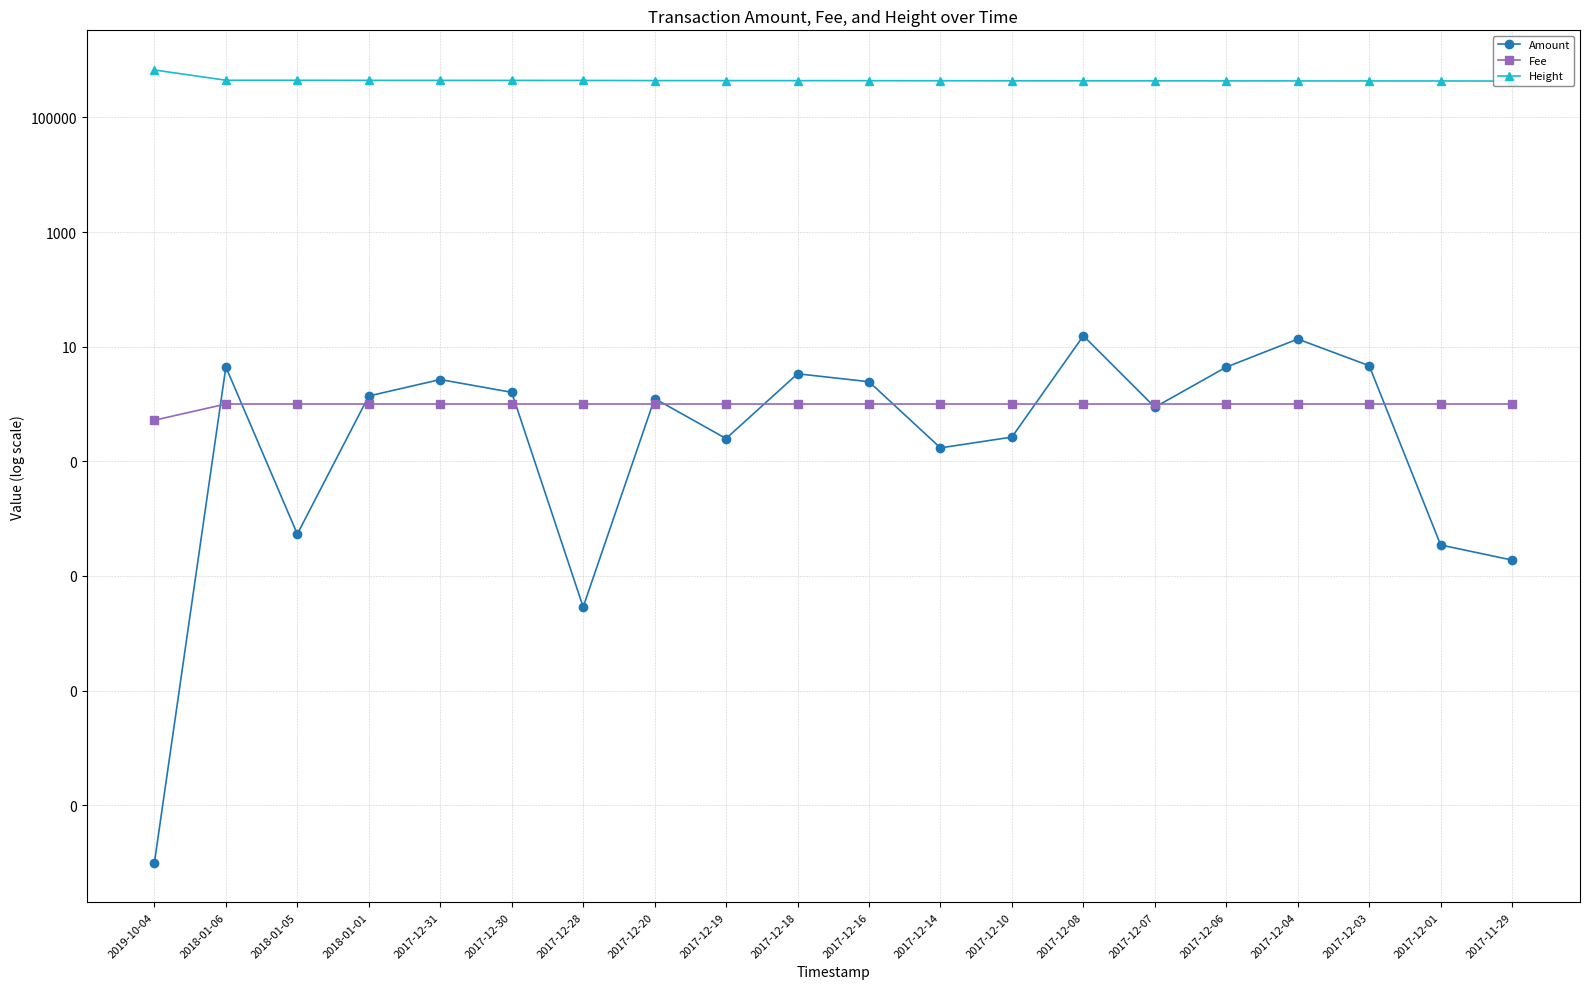

Reading right to left, what are all the values shown in this chart?

Amount: 2017-11-29=0.0	2017-12-01=0.0	2017-12-03=4.7	2017-12-04=13.6	2017-12-06=4.4	2017-12-07=0.9	2017-12-08=15.5	2017-12-10=0.3	2017-12-14=0.2	2017-12-16=2.4	2017-12-18=3.4	2017-12-19=0.2	2017-12-20=1.2	2017-12-28=0.0	2017-12-30=1.6	2017-12-31=2.7	2018-01-01=1.4	2018-01-05=0.0	2018-01-06=4.4	2019-10-04=0.0
Fee: 2017-11-29=1.0	2017-12-01=1.0	2017-12-03=1.0	2017-12-04=1.0	2017-12-06=1.0	2017-12-07=1.0	2017-12-08=1.0	2017-12-10=1.0	2017-12-14=1.0	2017-12-16=1.0	2017-12-18=1.0	2017-12-19=1.0	2017-12-20=1.0	2017-12-28=1.0	2017-12-30=1.0	2017-12-31=1.0	2018-01-01=1.0	2018-01-05=1.0	2018-01-06=1.0	2019-10-04=0.5
Height: 2017-11-29=430742.0	2017-12-01=431749.0	2017-12-03=432249.0	2017-12-04=432742.0	2017-12-06=433235.0	2017-12-07=433740.0	2017-12-08=434233.0	2017-12-10=434725.0	2017-12-14=436113.0	2017-12-16=437034.0	2017-12-18=437527.0	2017-12-19=438029.0	2017-12-20=438528.0	2017-12-28=441328.0	2017-12-30=441835.0	2017-12-31=442337.0	2018-01-01=442833.0	2018-01-05=443977.0	2018-01-06=444476.0	2019-10-04=671802.0